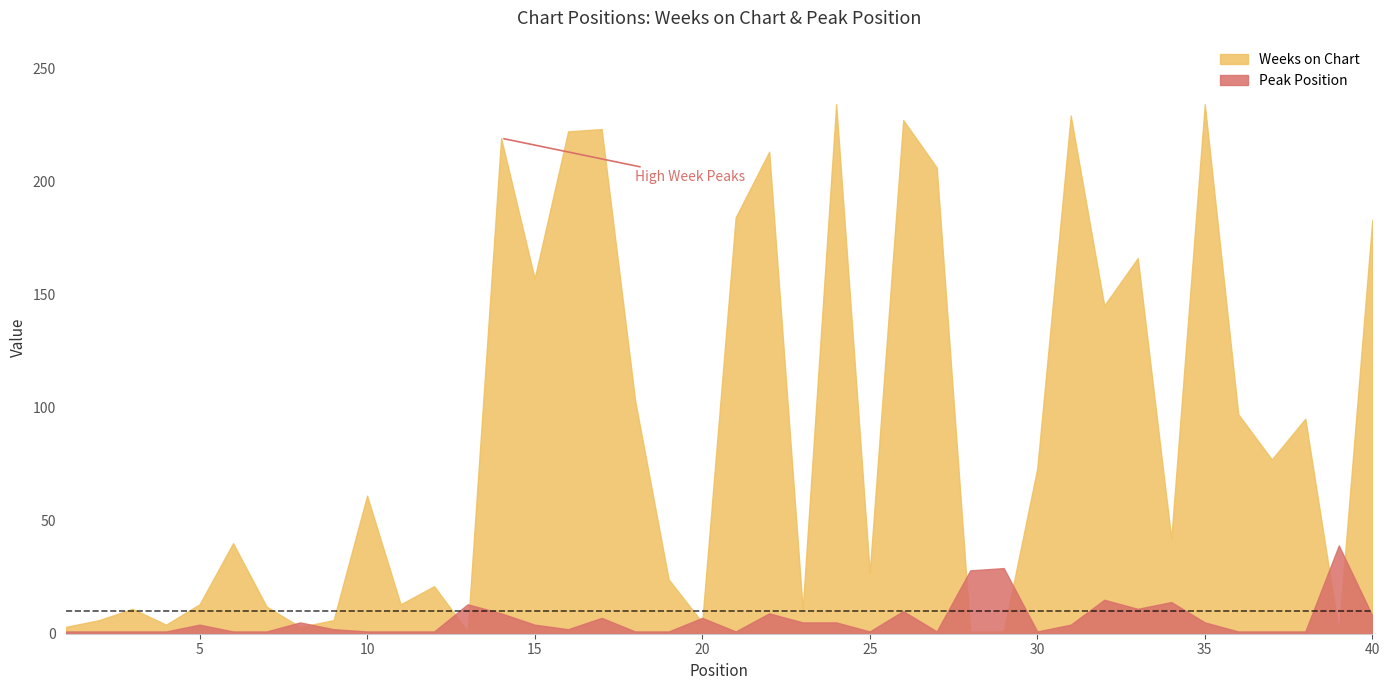

Which label corresponds to the smallest value in the chart?

13